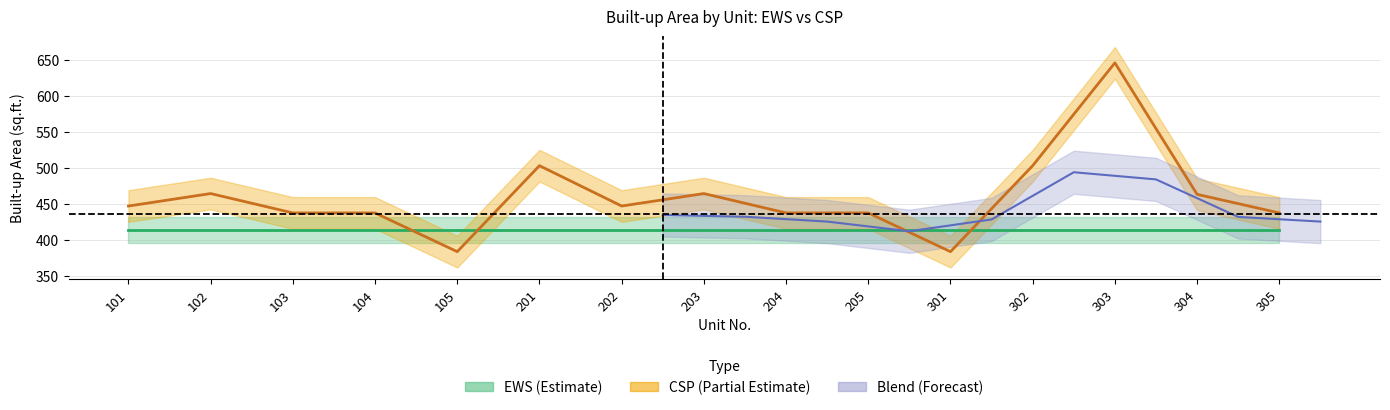

True or false: the data shows 446.6 at 202.

True